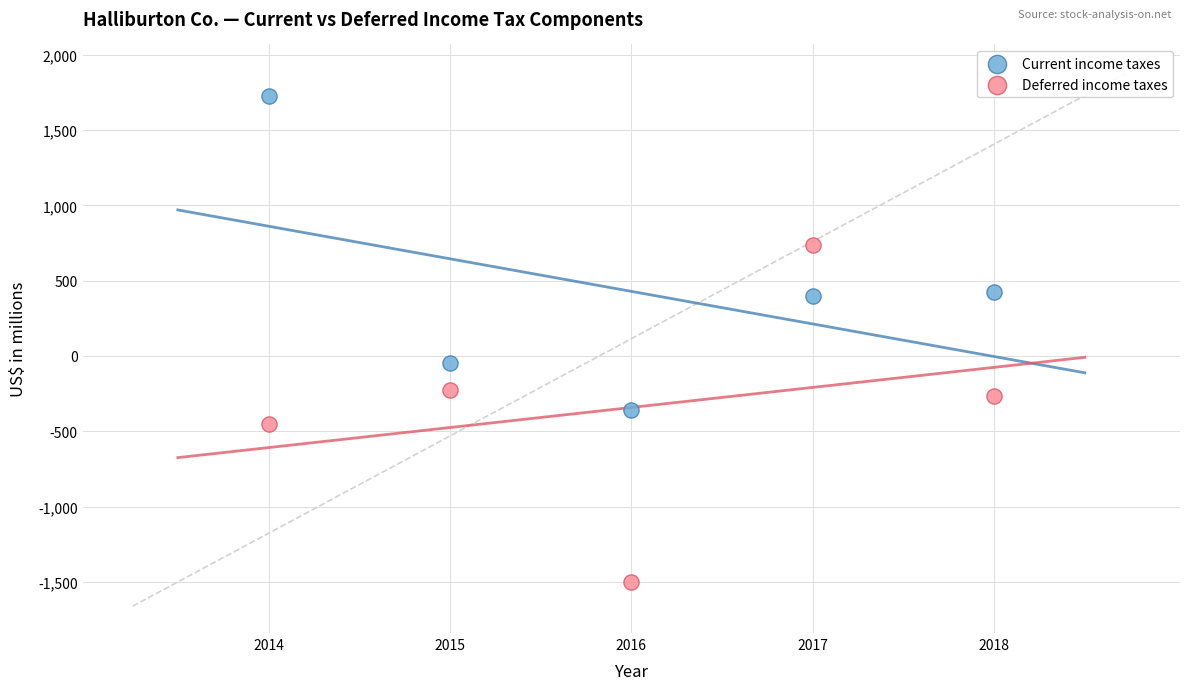

Which series has the widest spread of Y values?

Deferred income taxes